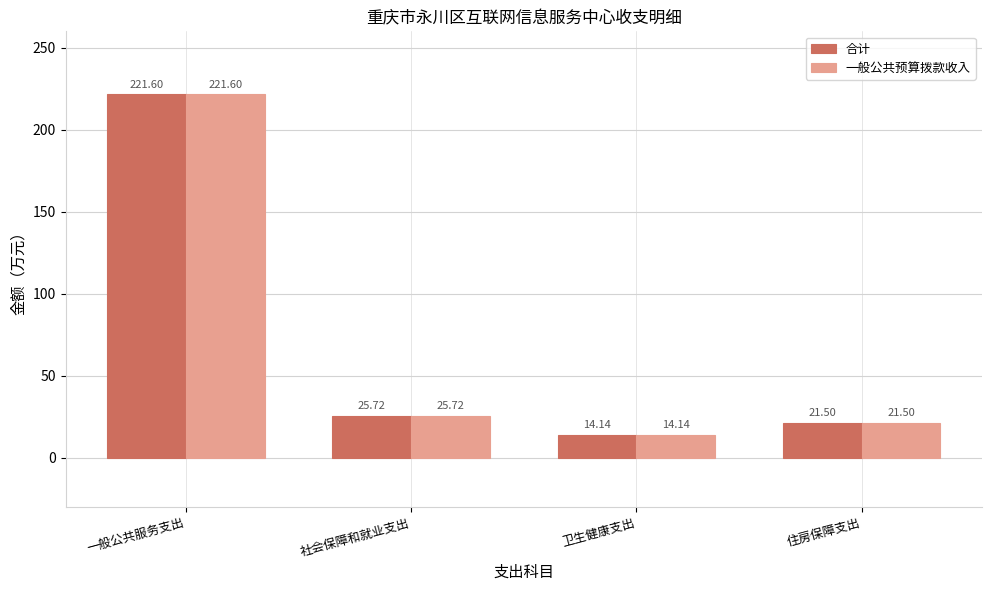

Does the chart contain stacked bars?

No